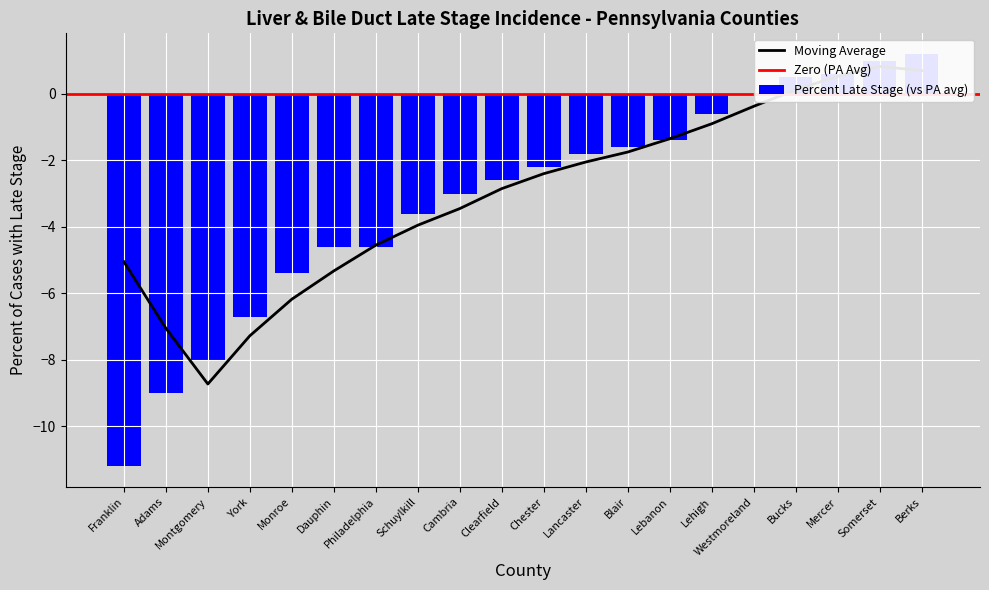

What is the label of the 2nd bar from the right?

Somerset